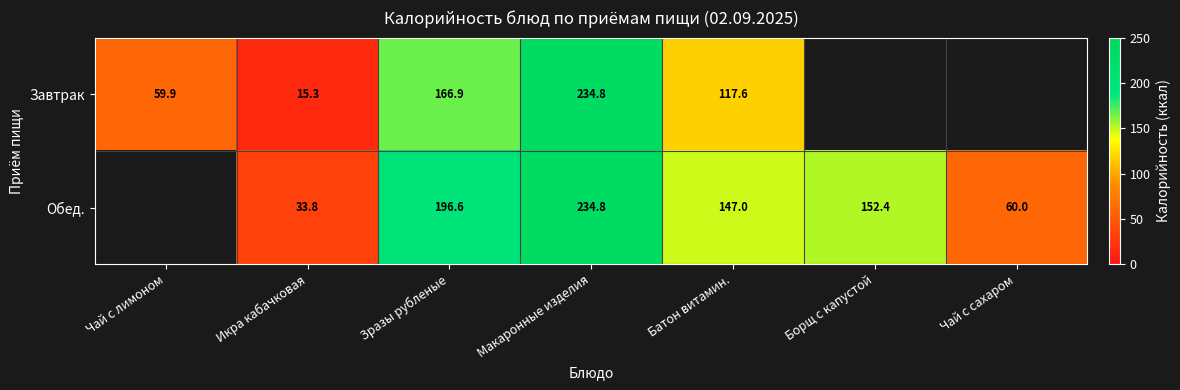

Between Зразы рубленые and Батон витамин., which series saw the biggest shift?

Обед.